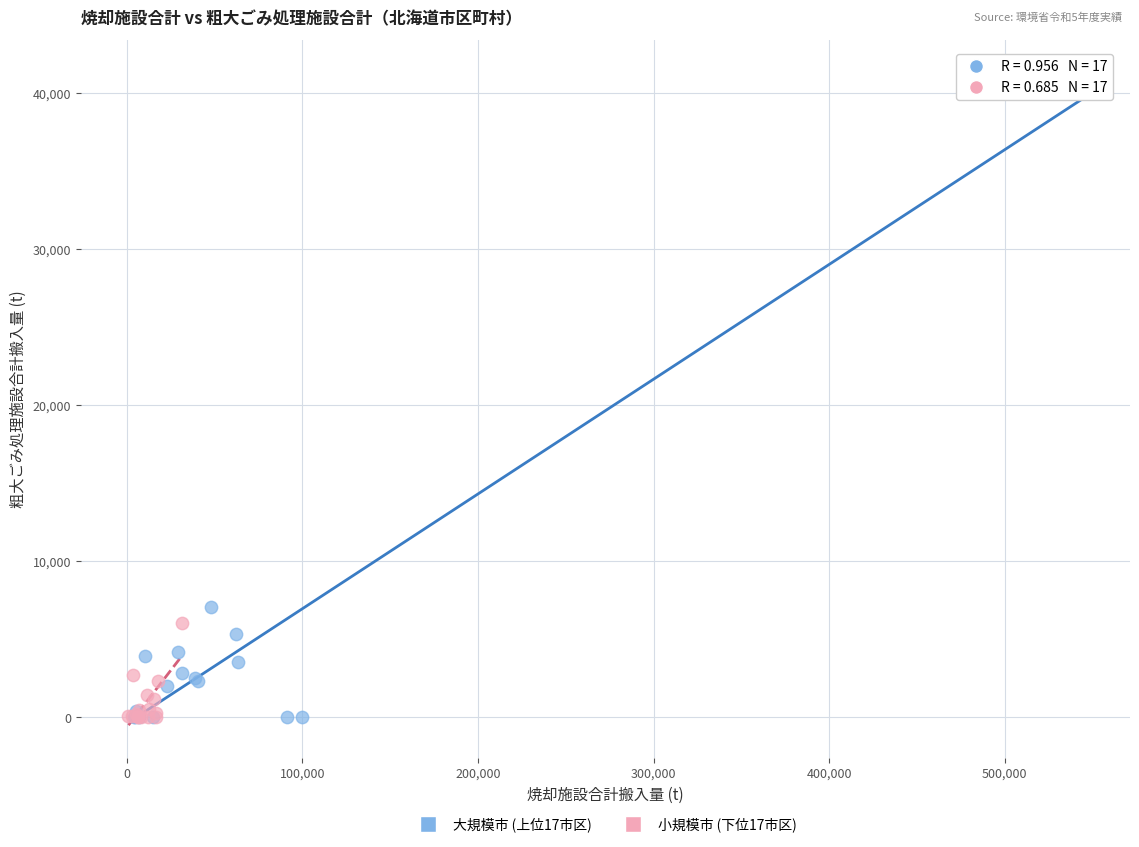

What are all the series names shown in the legend?

大規模市 (上位17市区), 小規模市 (下位17市区)